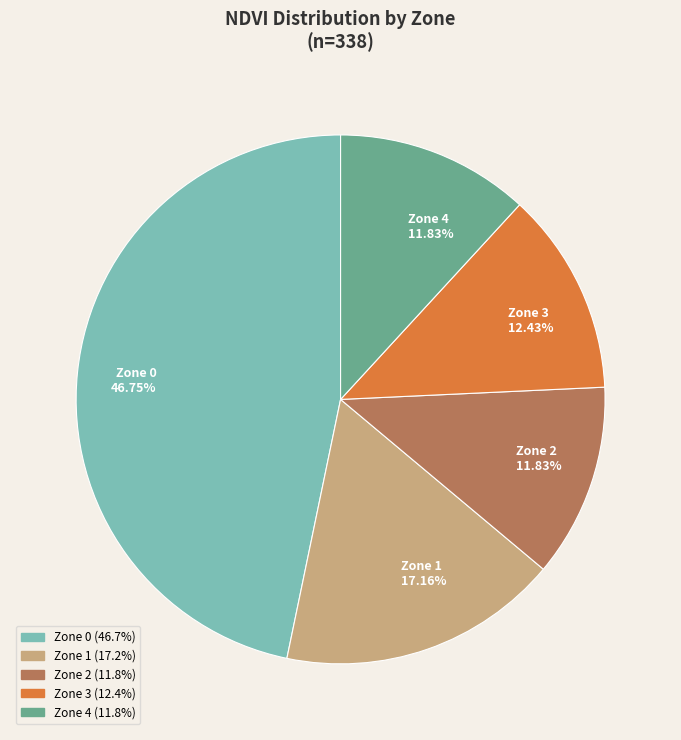

The Zone 0 slice represents 38% of the pie. True or false?

False